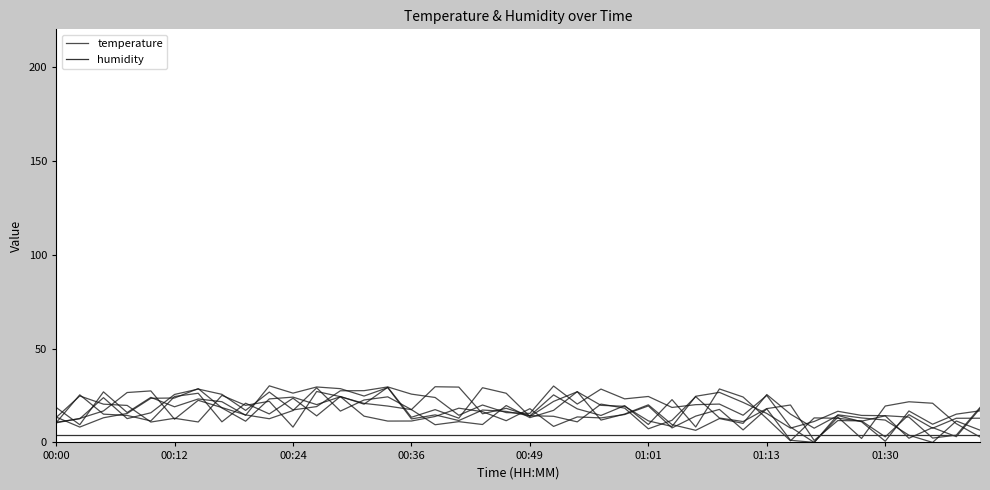

Count the number of data series in this chart.

2